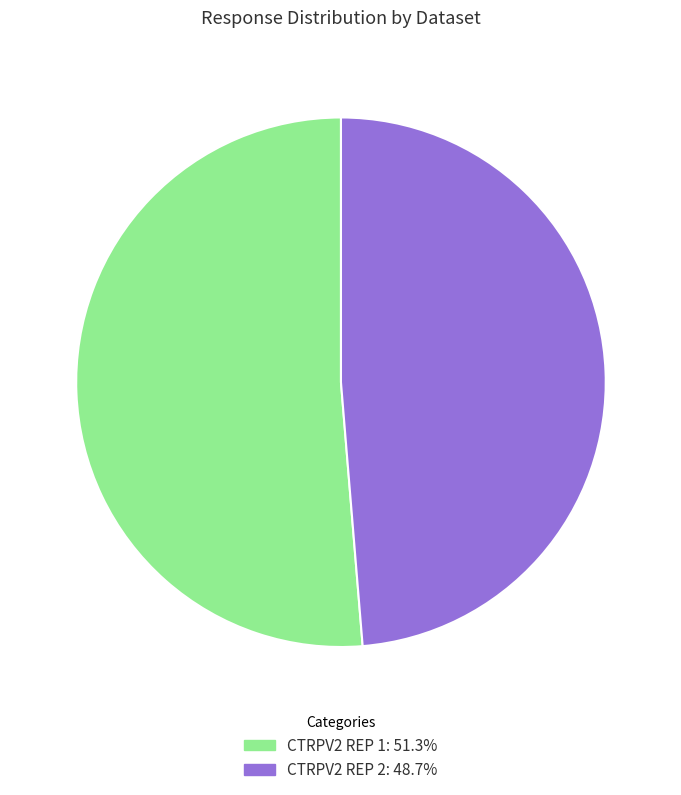

Does any single category account for the majority?

Yes